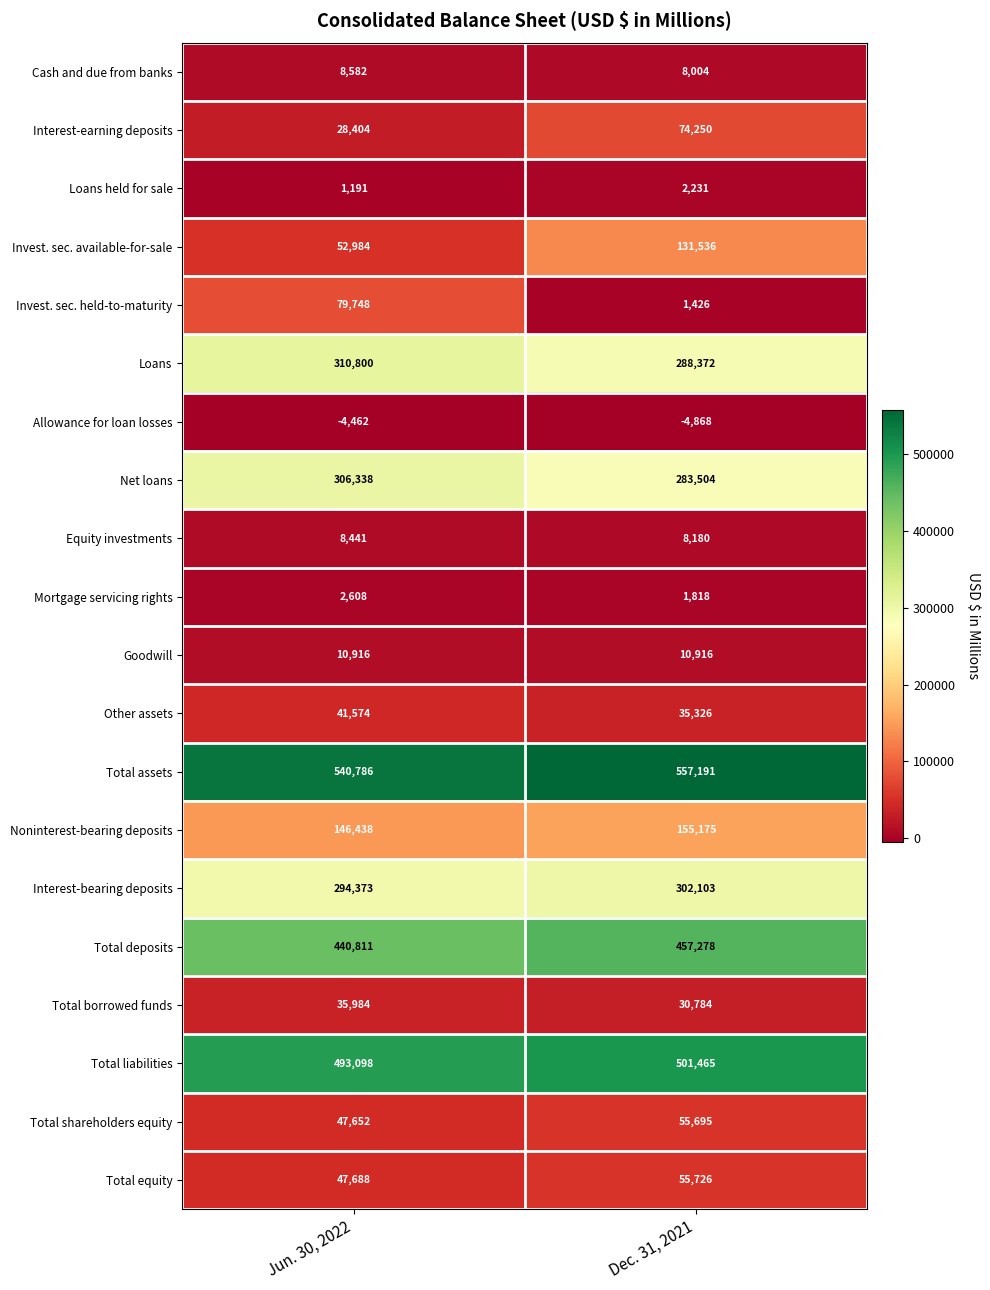

What is the difference between the maximum and minimum values in the Invest. sec. available-for-sale series?

78552